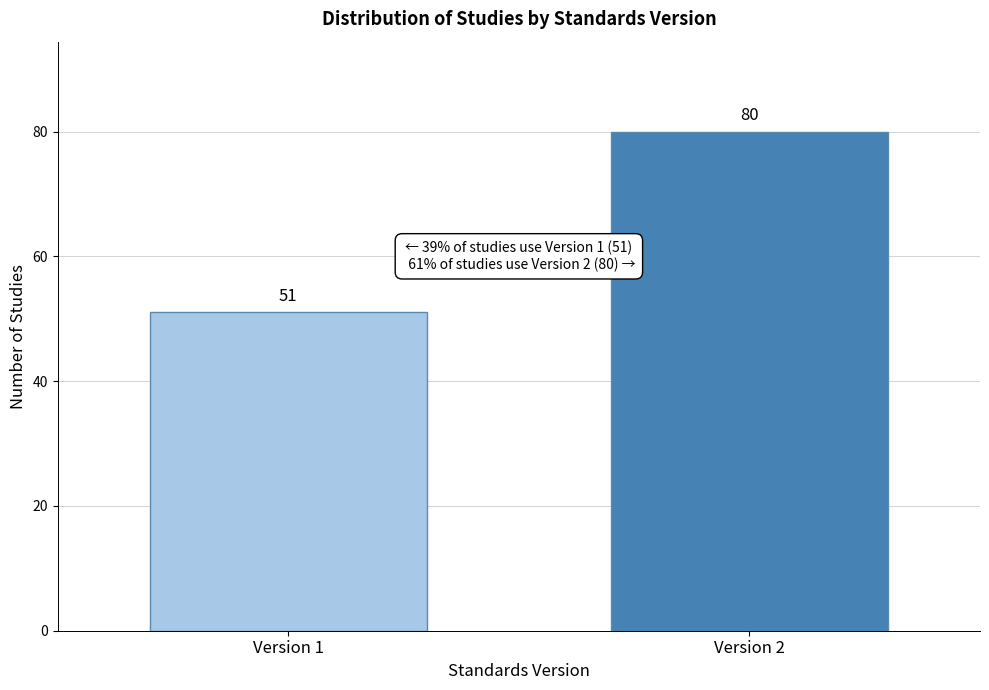

Reading left to right, extract all data points from this chart.

Version 1=51	Version 2=80